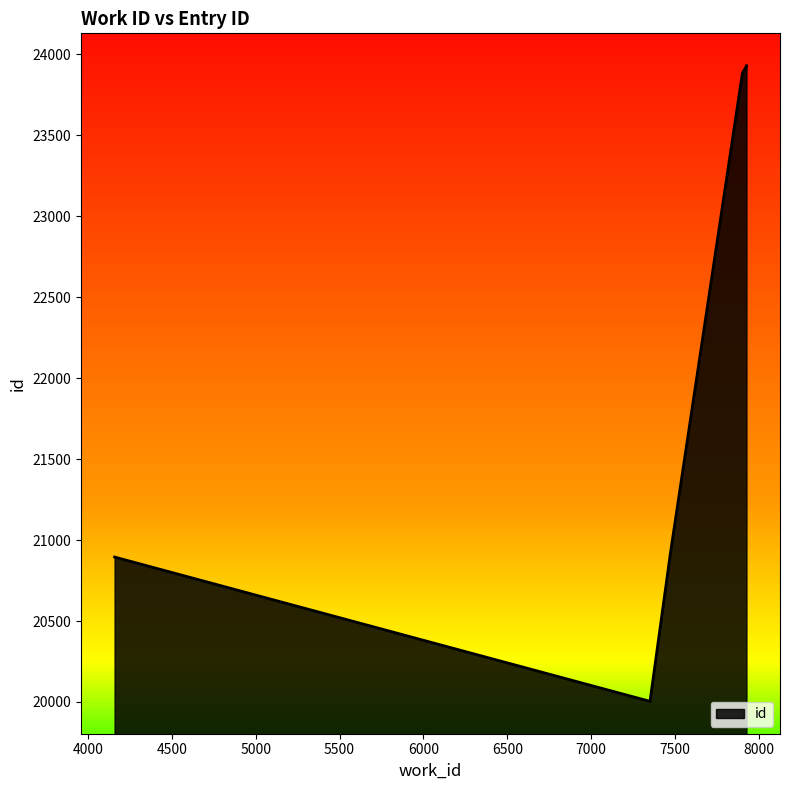

Reading left to right, list all the values displayed in this chart.

20004	20895	20899	20907	20908	23884	23888	23924	23926	23929